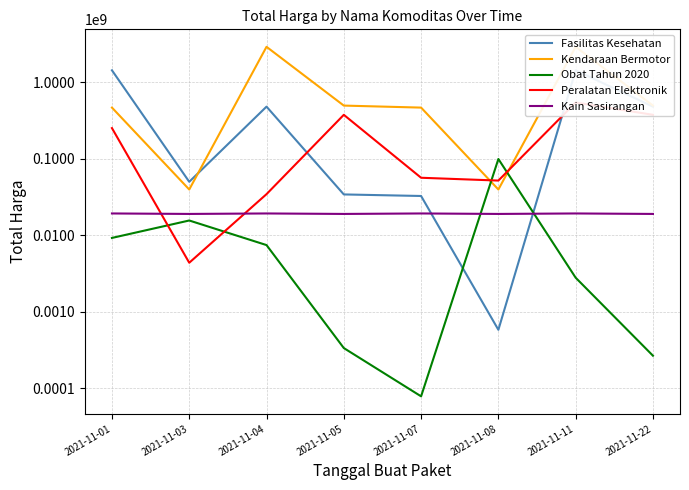

Which series ends up on top after the final intersection of Fasilitas Kesehatan and Kain Sasirangan?

Fasilitas Kesehatan